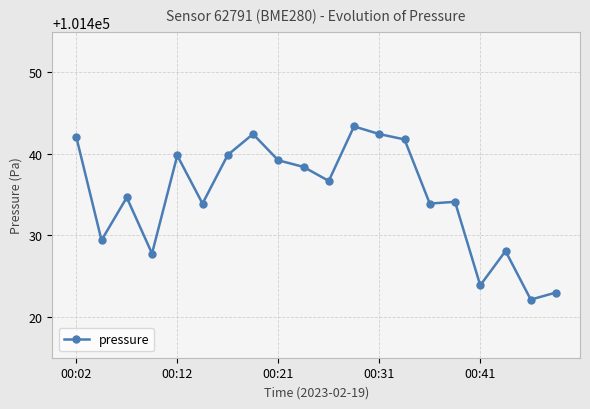

How many values are below 101436?

10